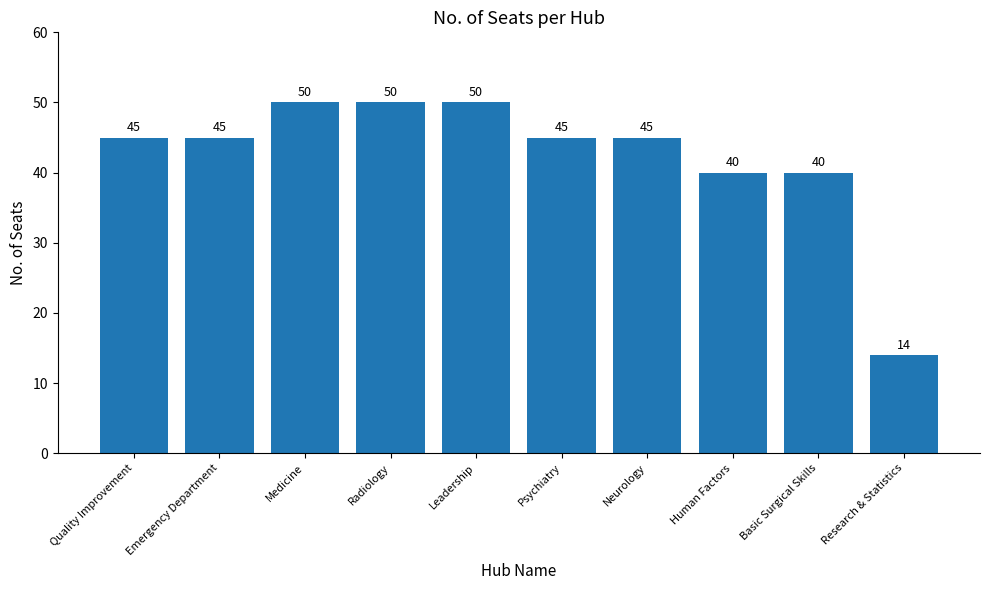

What is the change in value from Radiology to Basic Surgical Skills?

-10